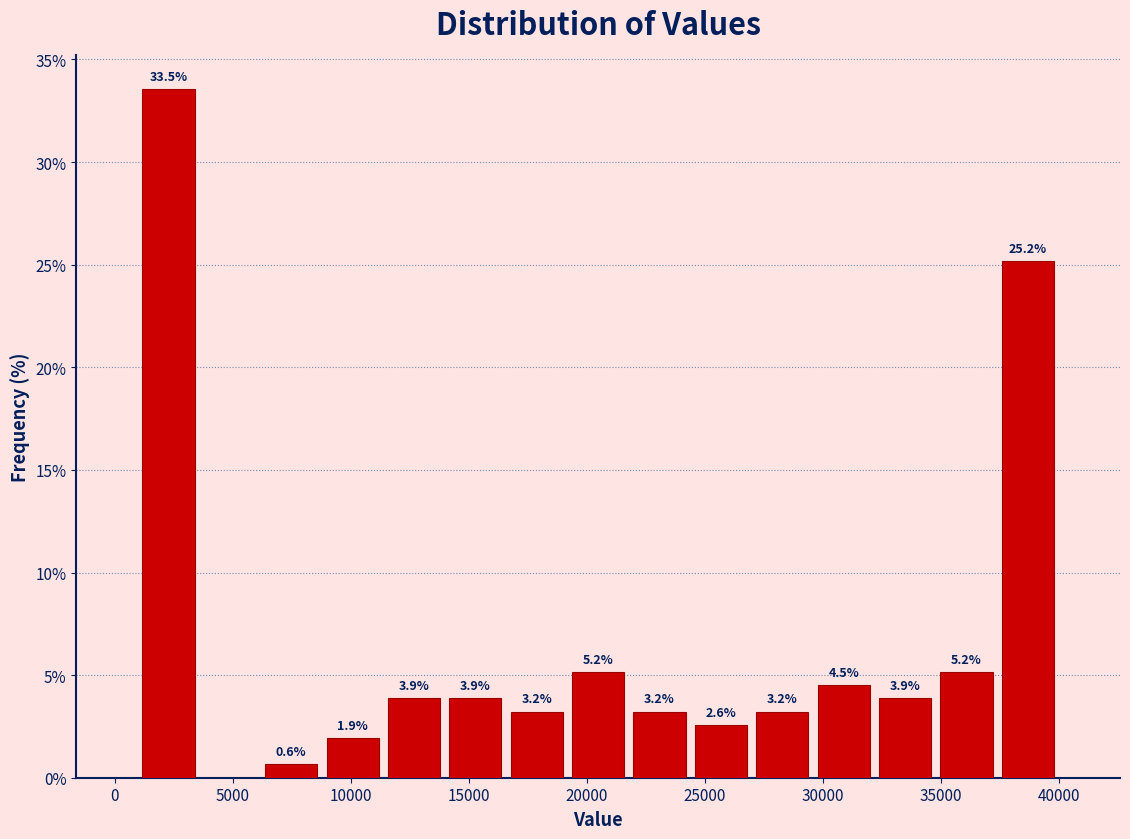

Which range on the x-axis has the tallest bar?

1000 to 3500